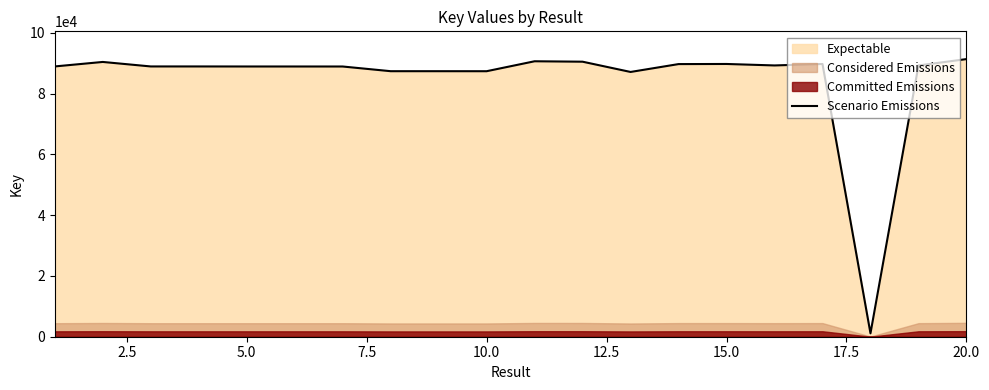

What is the maximum value shown in the chart?

91326